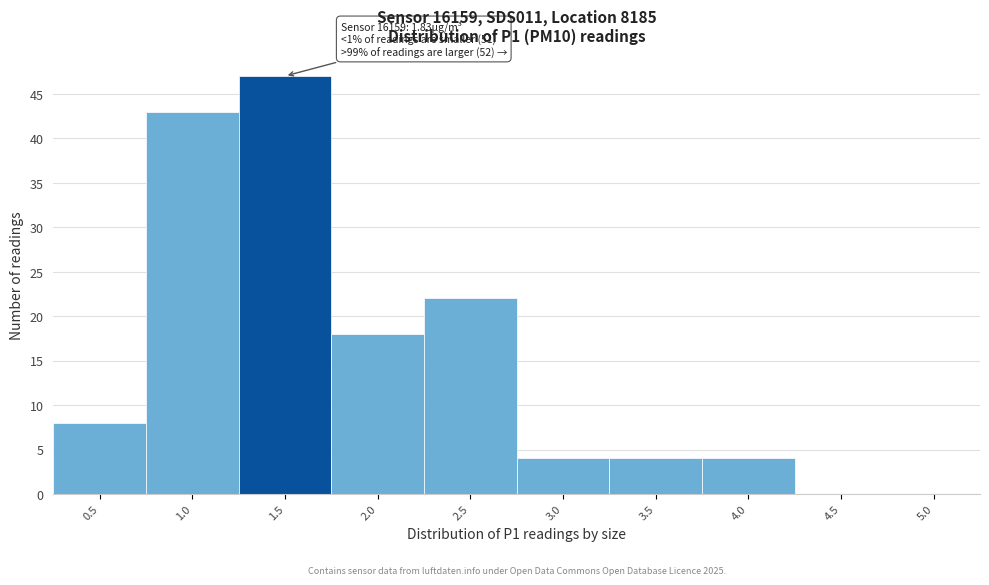

Reading right to left, what are all the values shown in this chart?

5.0=0	4.5=0	4.0=4	3.5=4	3.0=4	2.5=22	2.0=18	1.5=47	1.0=43	0.5=8